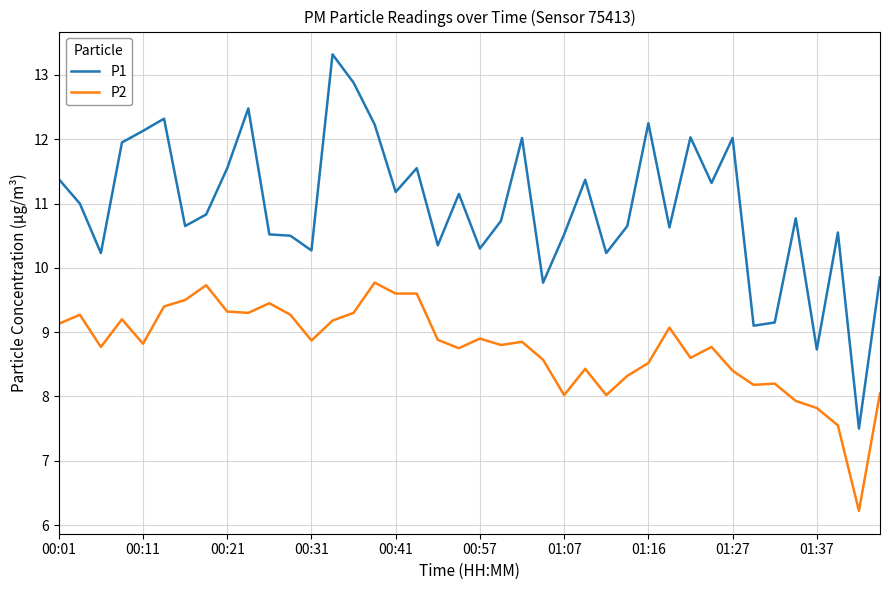

List the series in order of their peak value, highest first.

P1, P2